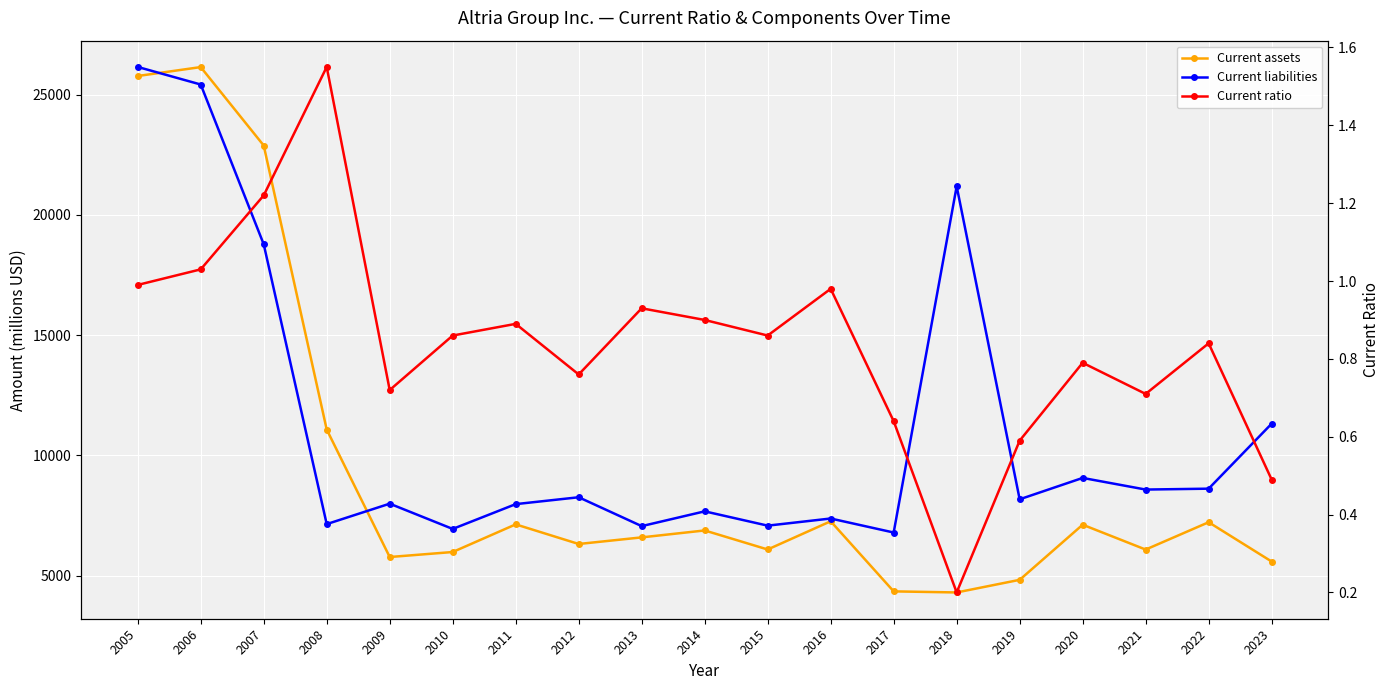

List the labels in order of Current liabilities value, largest first.

2005, 2006, 2018, 2007, 2023, 2020, 2022, 2021, 2012, 2019, 2009, 2011, 2014, 2016, 2008, 2015, 2013, 2010, 2017